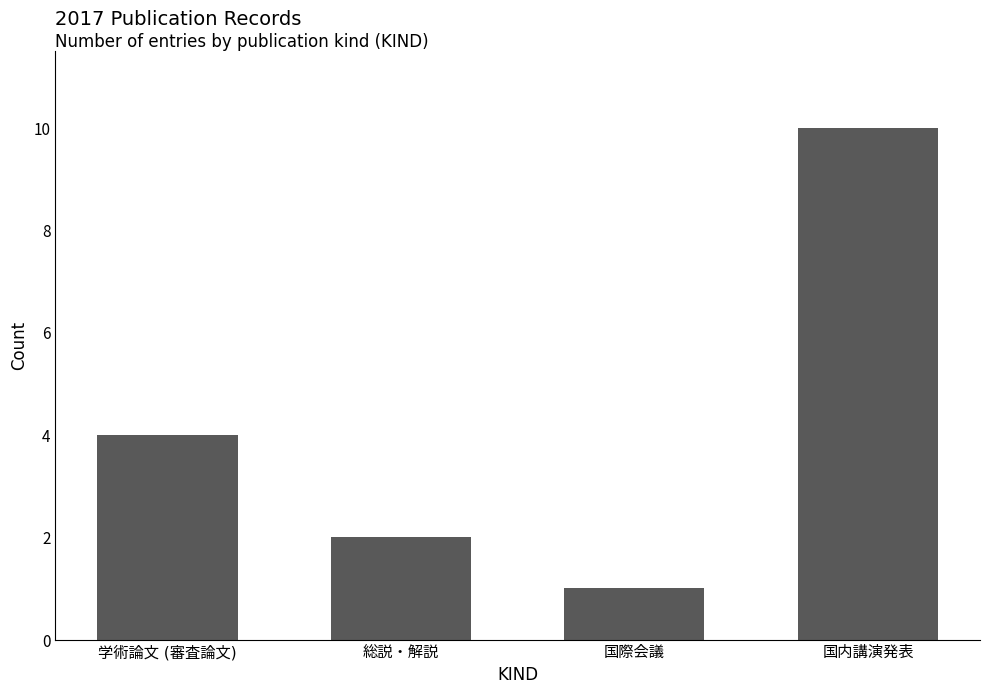

Reading right to left, list all the values displayed in this chart.

10	1	2	4